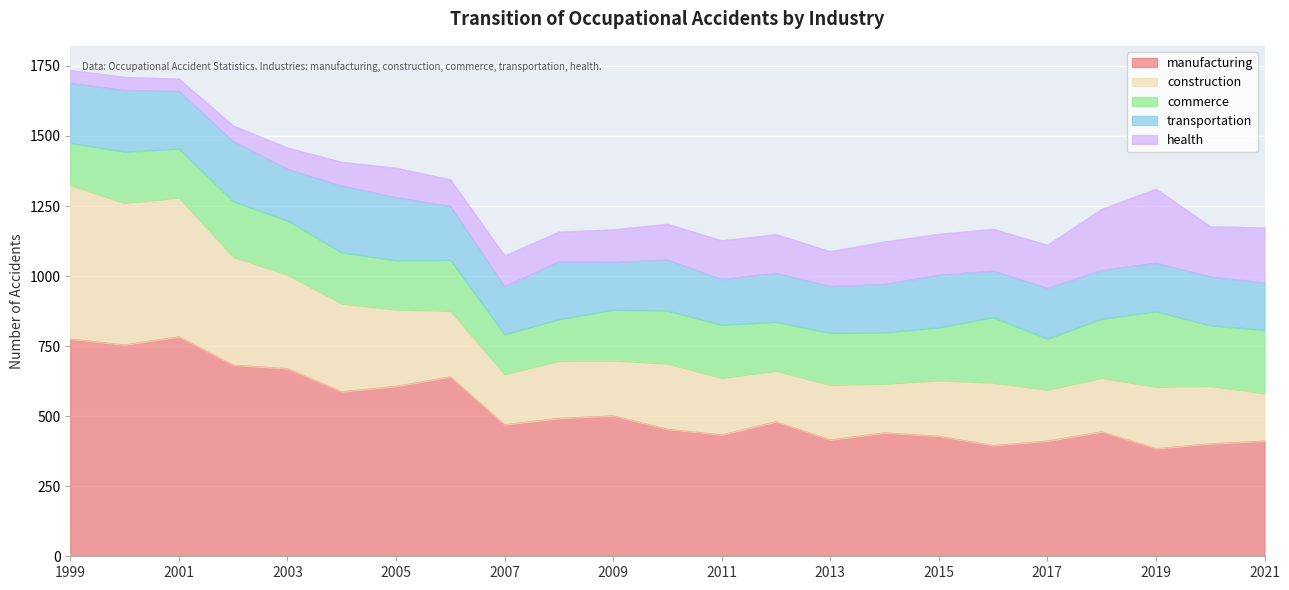

What is the value of the commerce point at the 9th from the left?

142